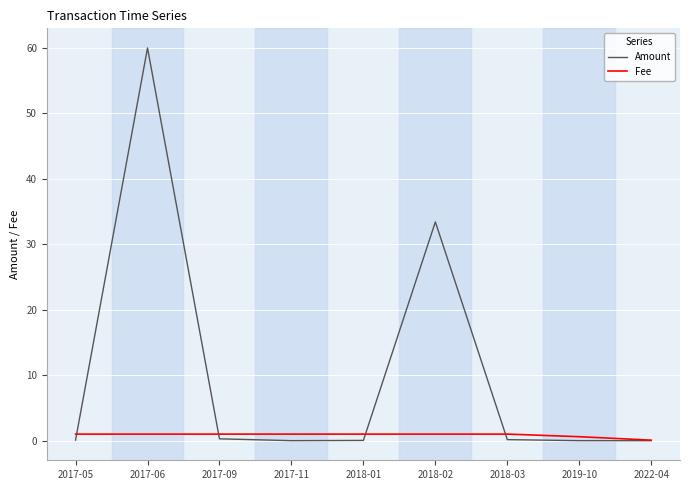

Which label corresponds to the largest value in the chart?

2017-06